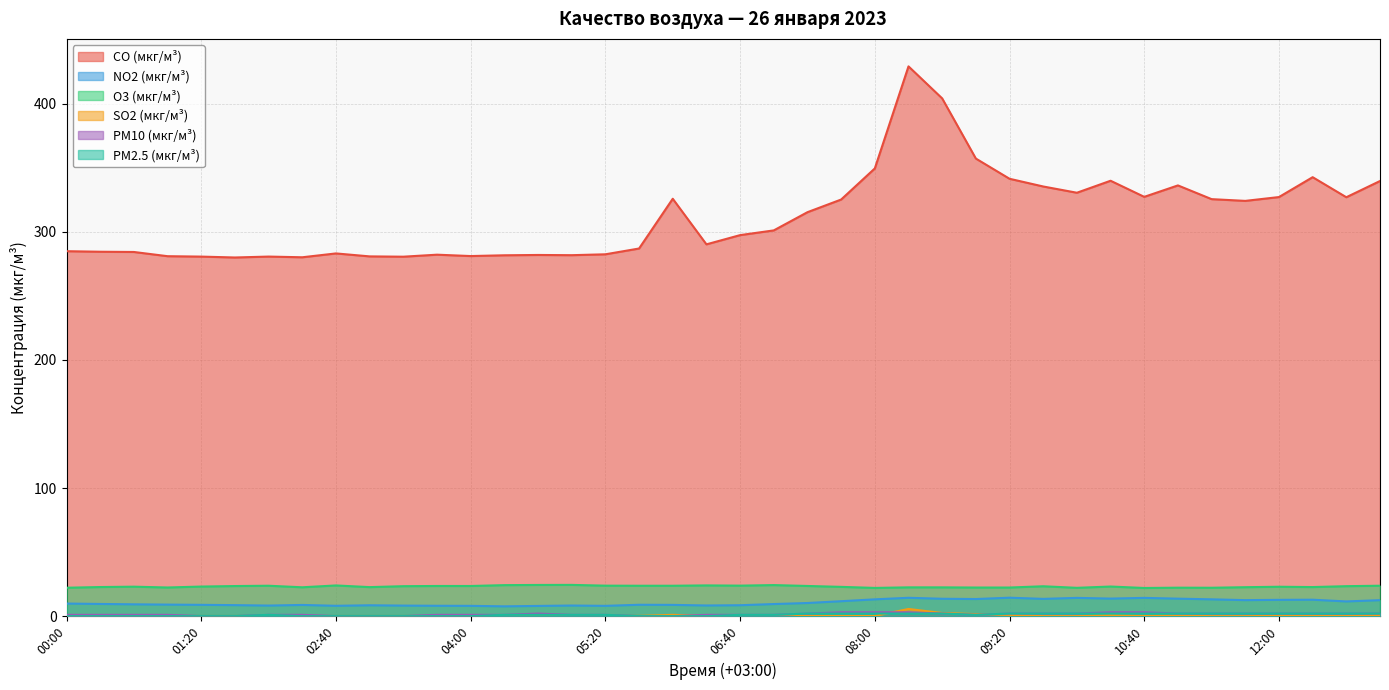

The value of NO2 (мкг/м³) at 04:00 is 8.0. True or false?

True